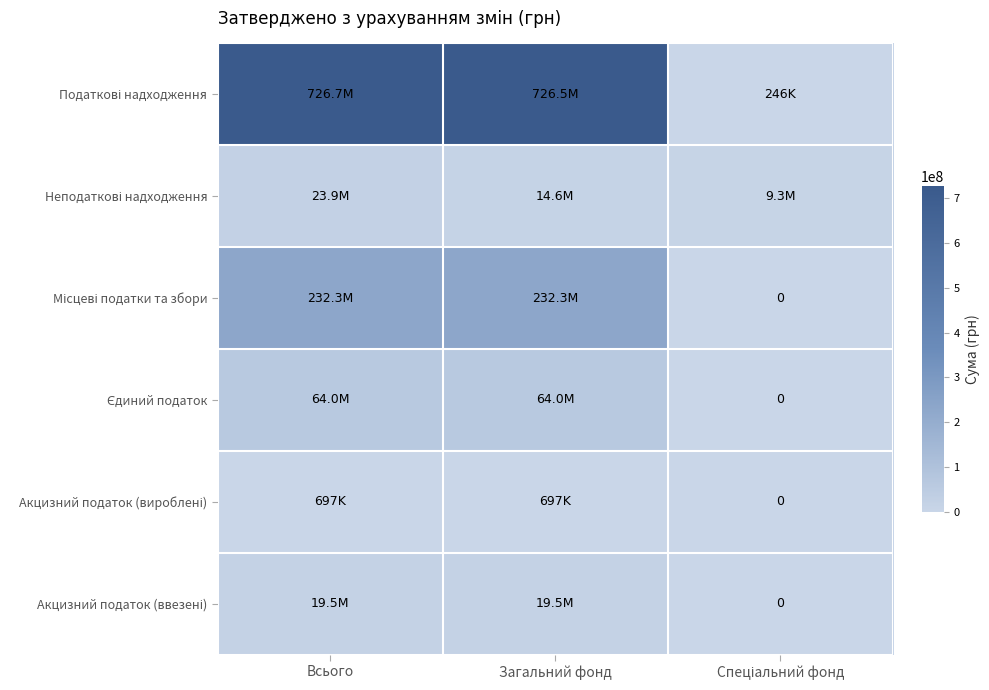

At Загальний фонд, list the series in order from largest to smallest.

Податкові надходження, Місцеві податки та збори, Єдиний податок, Акцизний податок (ввезені), Неподаткові надходження, Акцизний податок (вироблені)